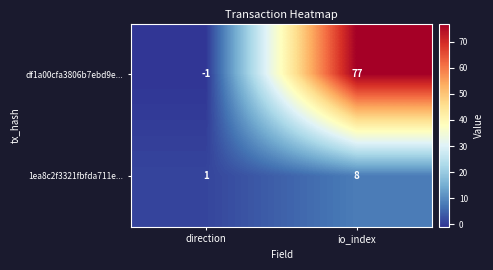

Reading right to left, extract all data points from this chart.

df1a00cfa3806b7ebd9e...: io_index=77	direction=-1
1ea8c2f3321fbfda711e...: io_index=8	direction=1